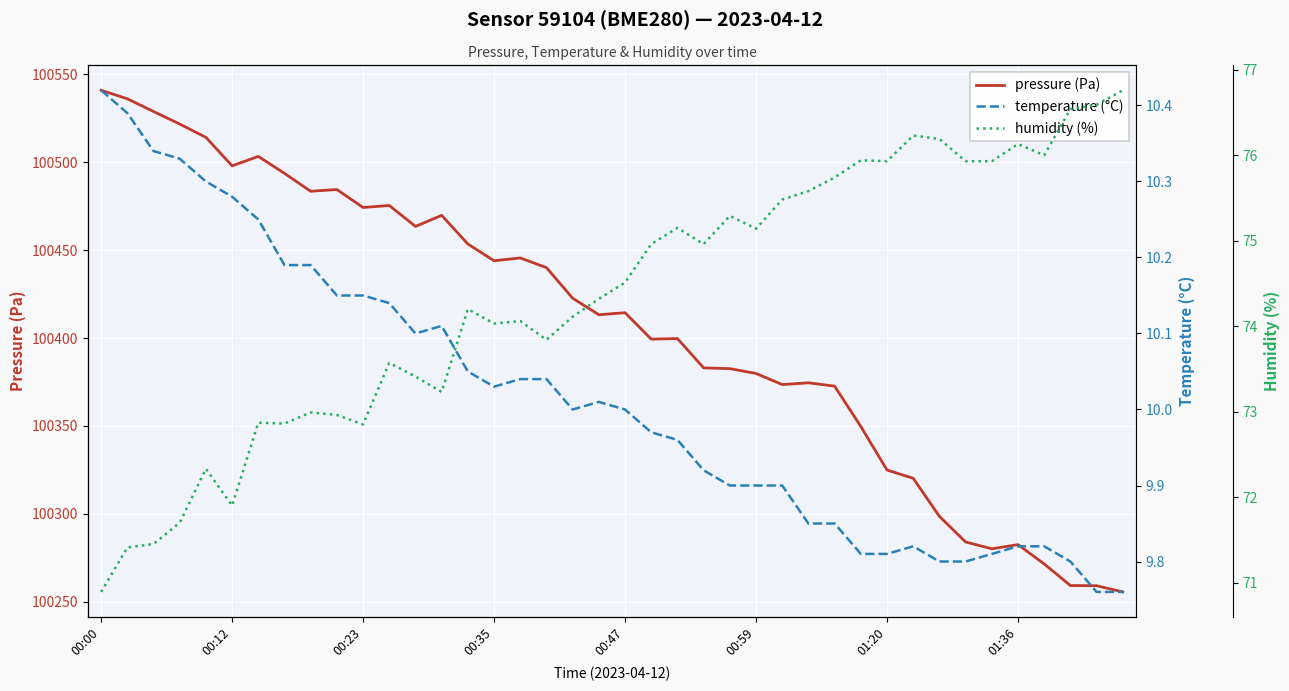

What is the maximum value for pressure (Pa)?

100541.0